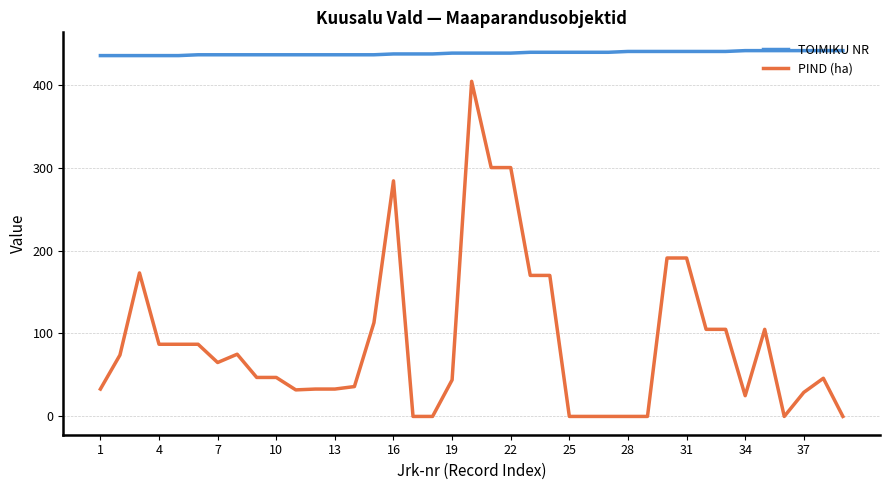

Which series has the largest total across all categories?

TOIMIKU NR